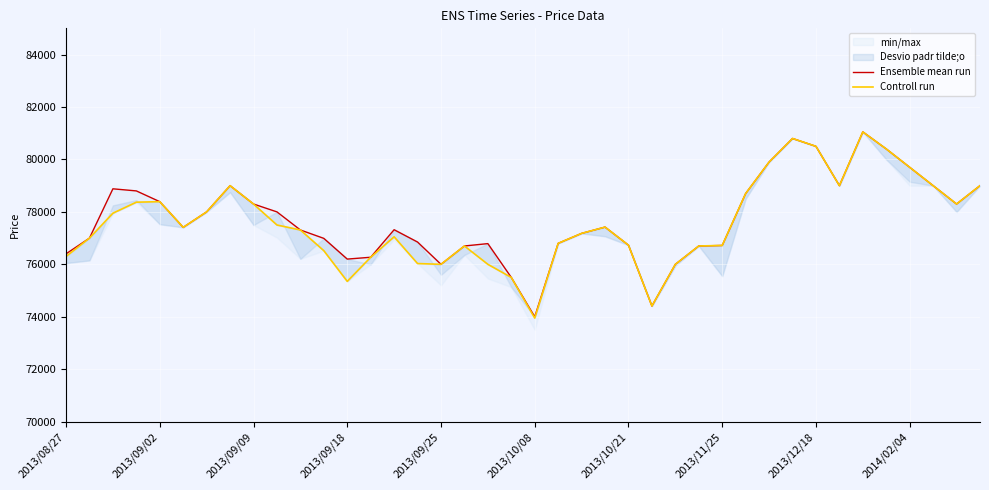

How many values in the Controll run series are below 77410?

20